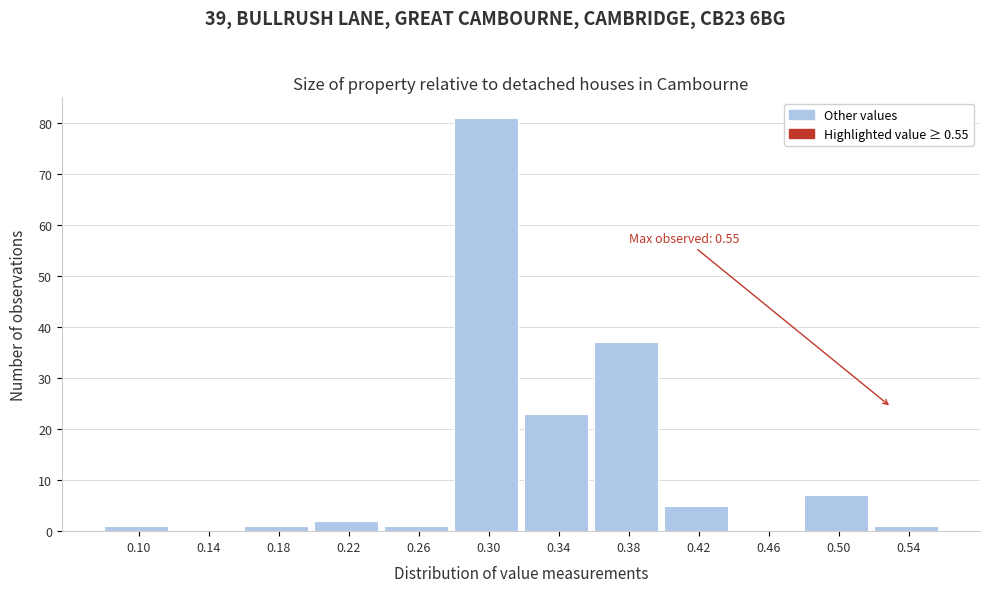

Reading left to right, list all the values displayed in this chart.

0.10=1	0.14=0	0.18=1	0.22=2	0.26=1	0.30=81	0.34=23	0.38=37	0.42=5	0.46=0	0.50=7	0.54=1